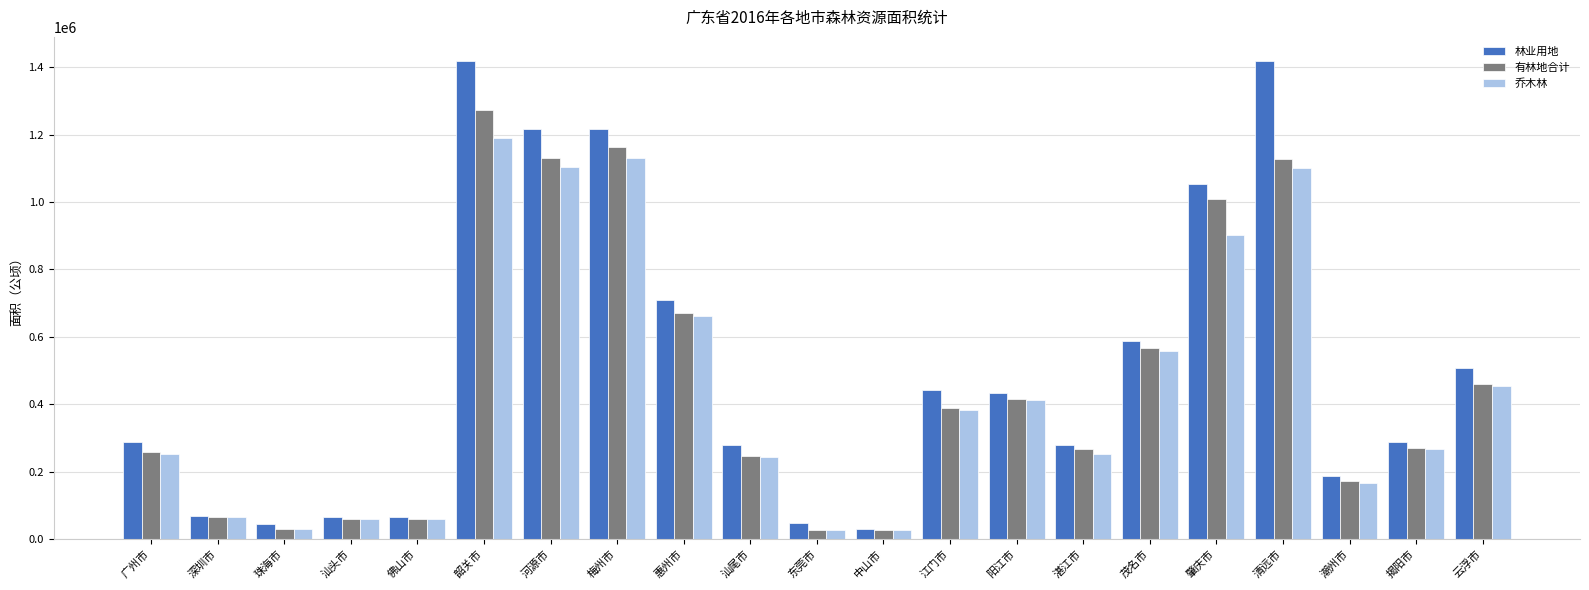

Which series has the widest spread of values?

林业用地